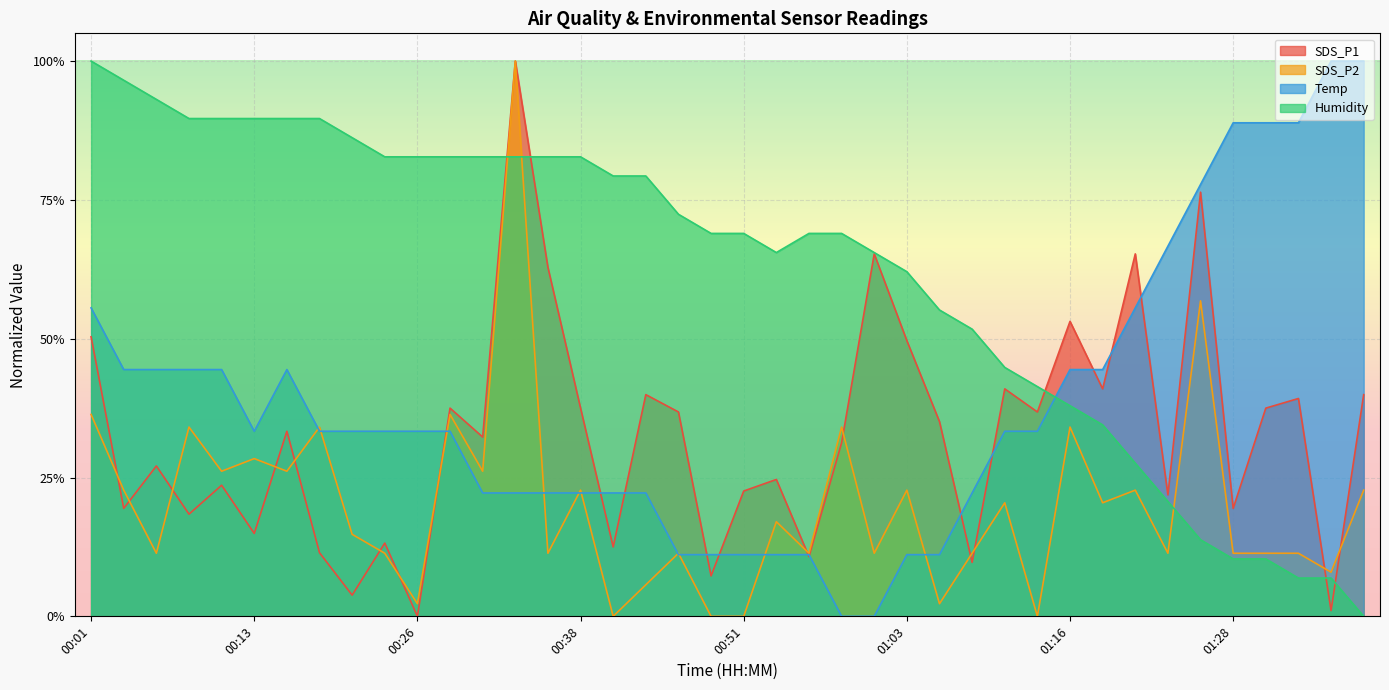

What is the spread (max minus min) of values at 01:38?

1.0